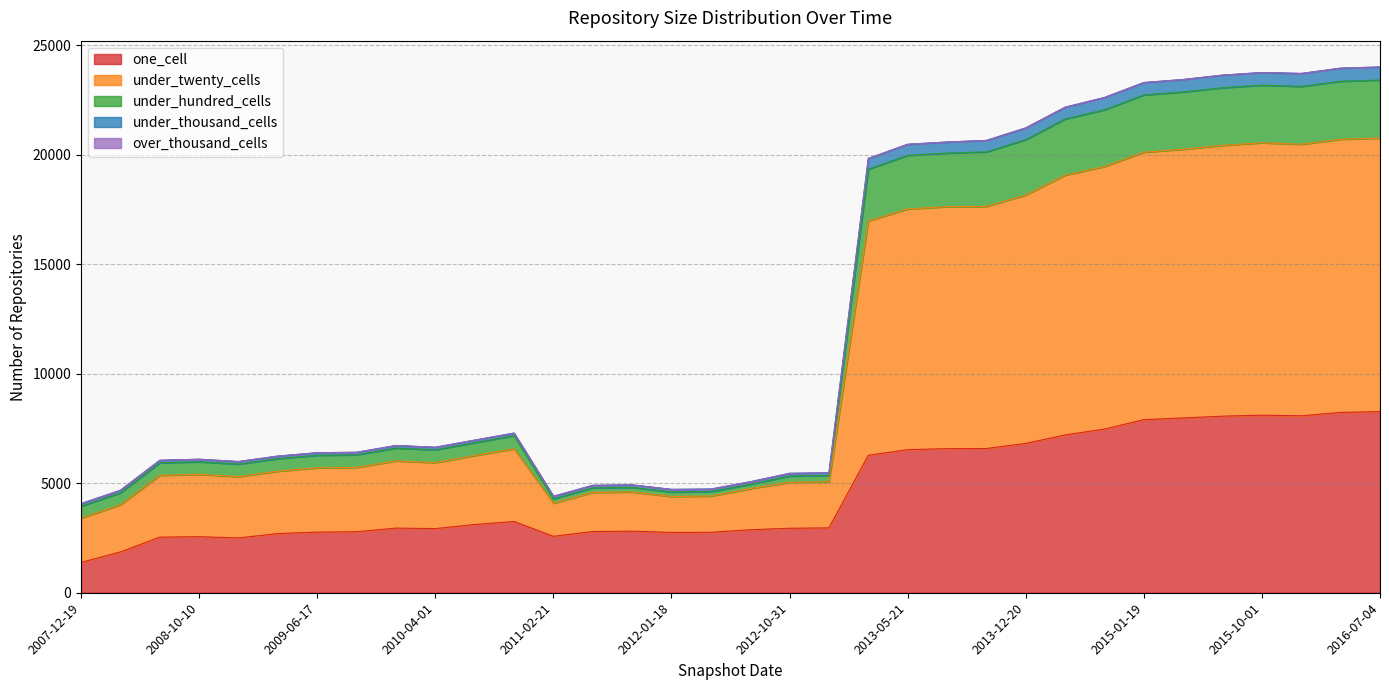

What is the minimum value for one_cell?

1383